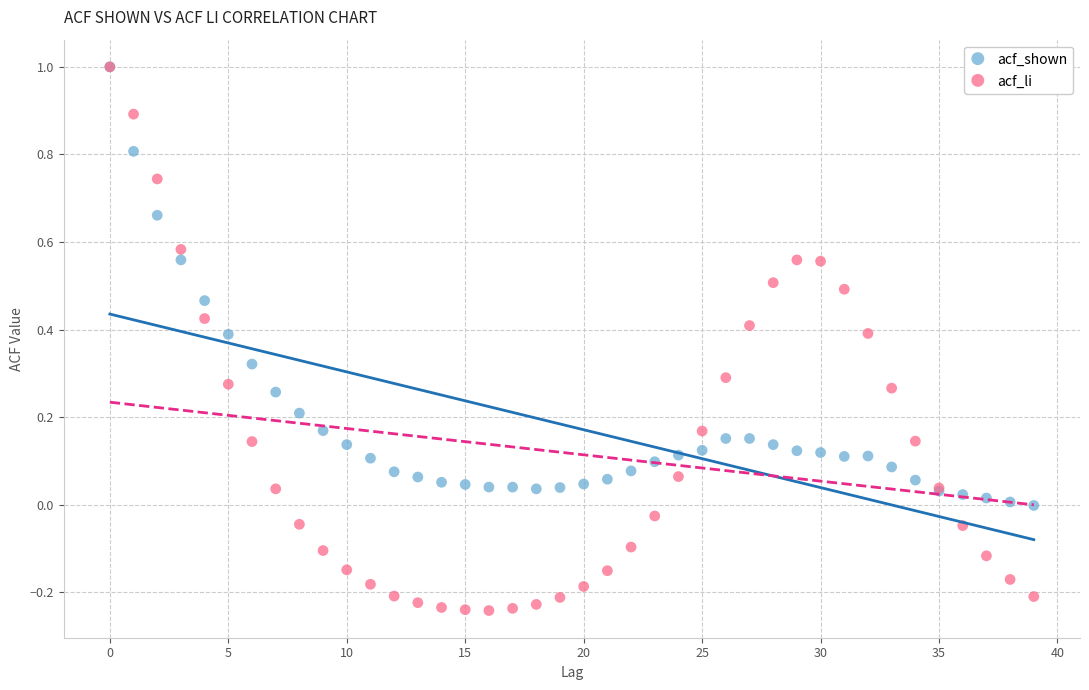

Which series contains the lowest Y value?

acf_li